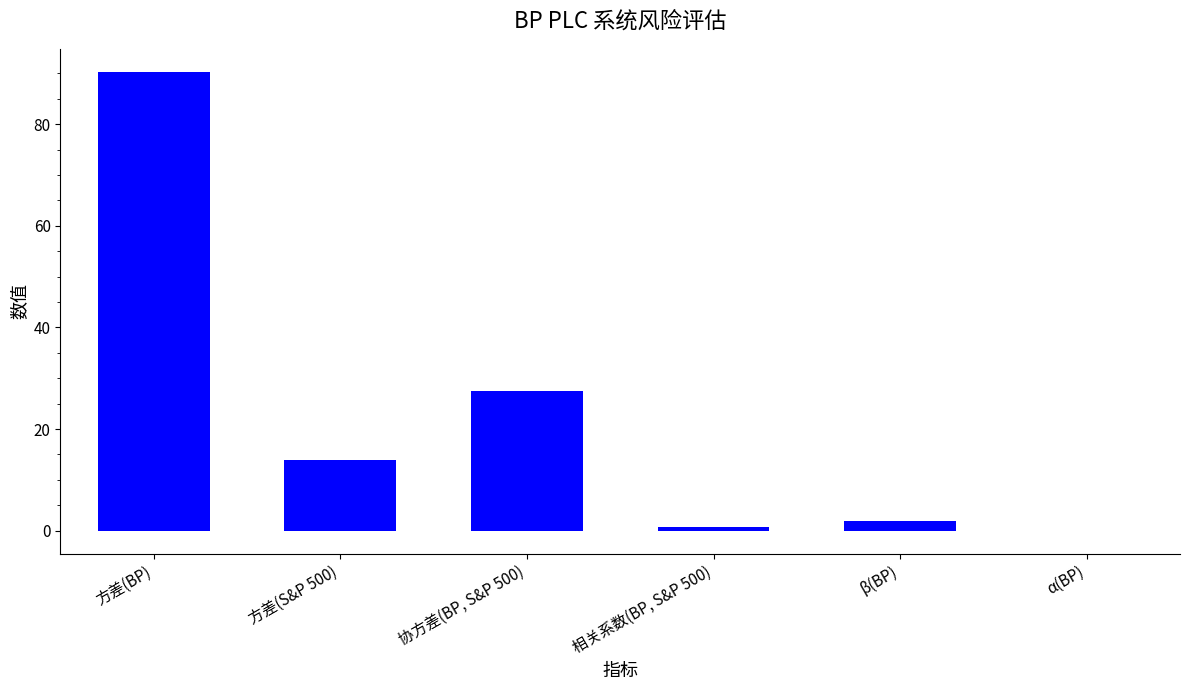

Is it true that the value at 方差(BP) is 90.3?

True